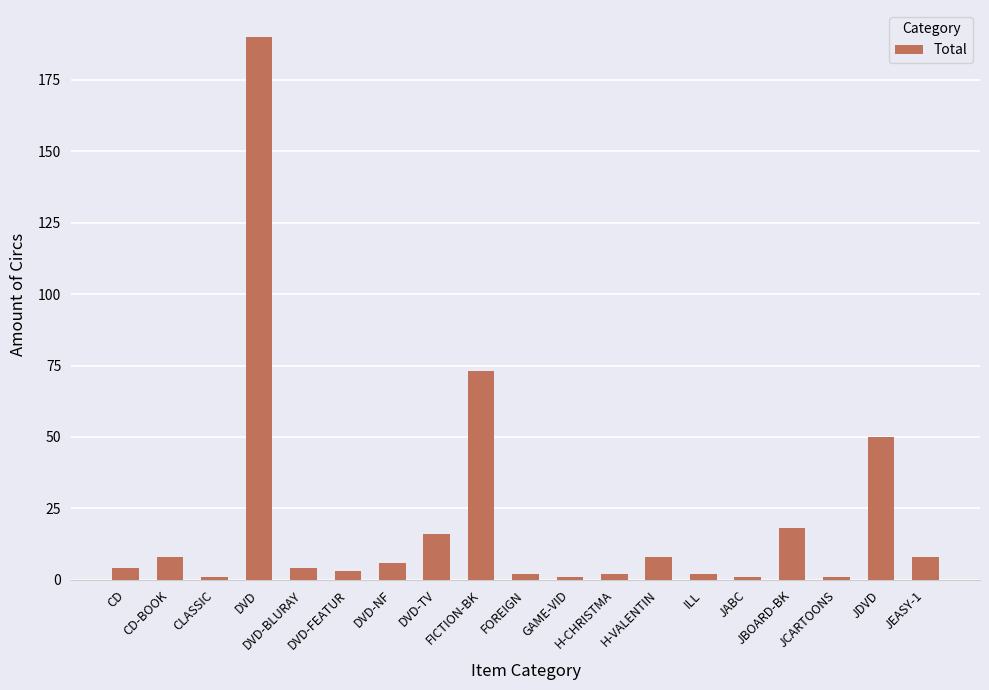

What is the smallest value displayed?

1